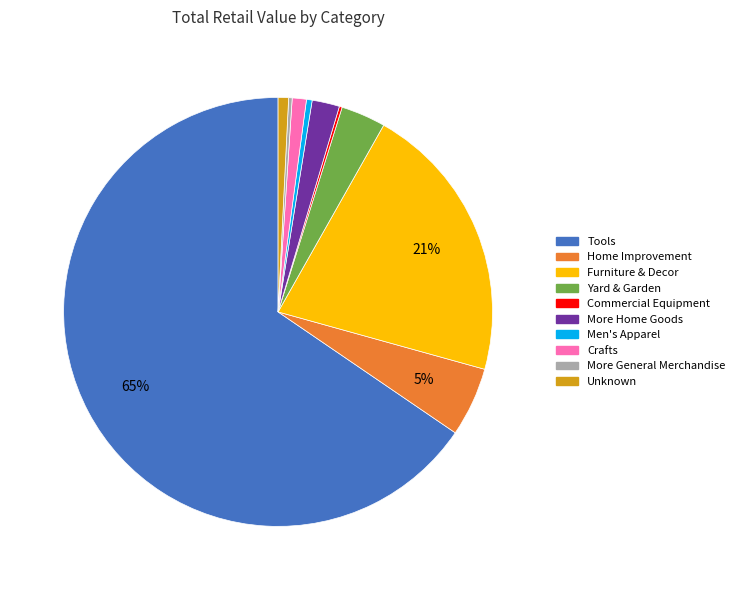

The Tools slice represents 65% of the pie. True or false?

True